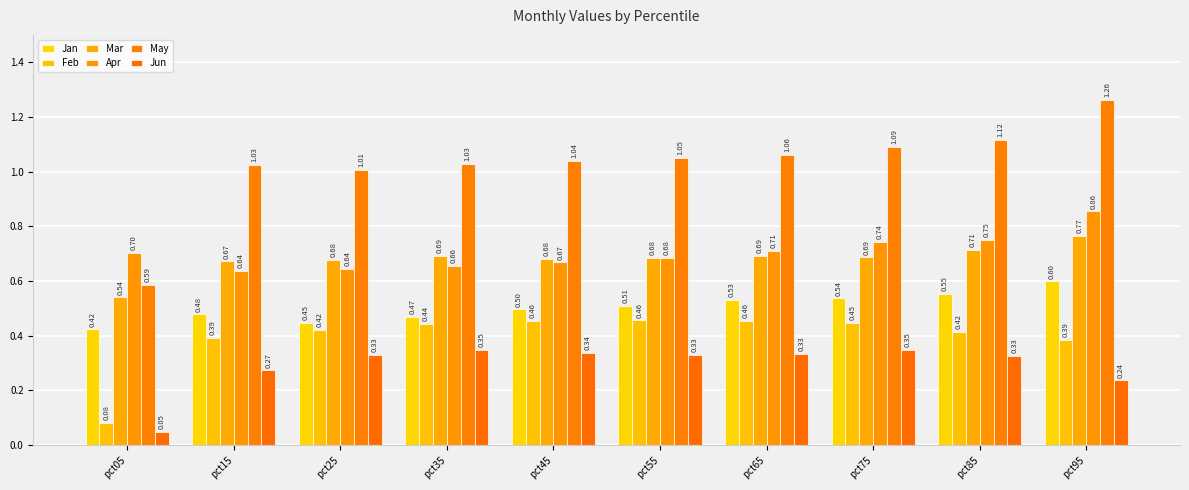

Reading left to right, list all the values displayed in this chart.

Jan: pct05=0.4	pct15=0.5	pct25=0.4	pct35=0.5	pct45=0.5	pct55=0.5	pct65=0.5	pct75=0.5	pct85=0.6	pct95=0.6
Feb: pct05=0.1	pct15=0.4	pct25=0.4	pct35=0.4	pct45=0.5	pct55=0.5	pct65=0.5	pct75=0.4	pct85=0.4	pct95=0.4
Mar: pct05=0.5	pct15=0.7	pct25=0.7	pct35=0.7	pct45=0.7	pct55=0.7	pct65=0.7	pct75=0.7	pct85=0.7	pct95=0.8
Apr: pct05=0.7	pct15=0.6	pct25=0.6	pct35=0.7	pct45=0.7	pct55=0.7	pct65=0.7	pct75=0.7	pct85=0.8	pct95=0.9
May: pct05=0.6	pct15=1.0	pct25=1.0	pct35=1.0	pct45=1.0	pct55=1.0	pct65=1.1	pct75=1.1	pct85=1.1	pct95=1.3
Jun: pct05=0.0	pct15=0.3	pct25=0.3	pct35=0.3	pct45=0.3	pct55=0.3	pct65=0.3	pct75=0.3	pct85=0.3	pct95=0.2